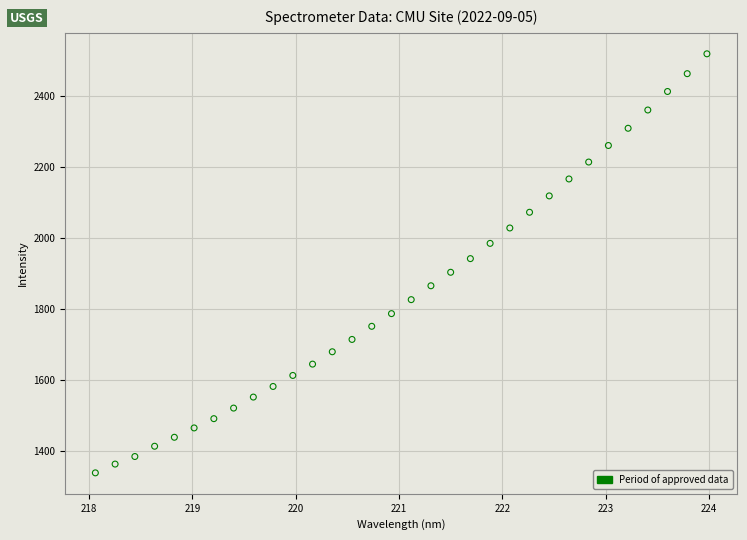

What is the range of Y values (max minus min)?

1180.6